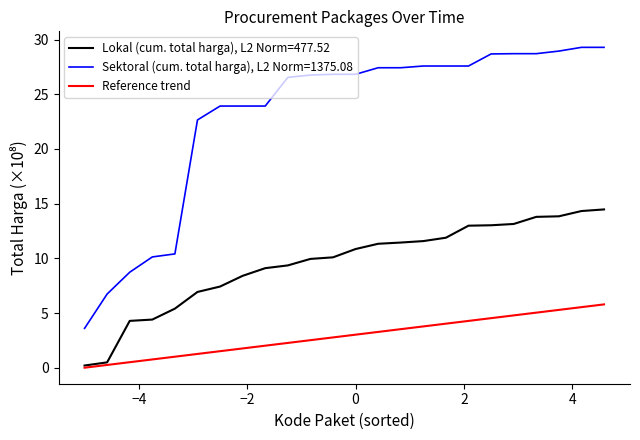

What is the greatest value displayed?

29.3